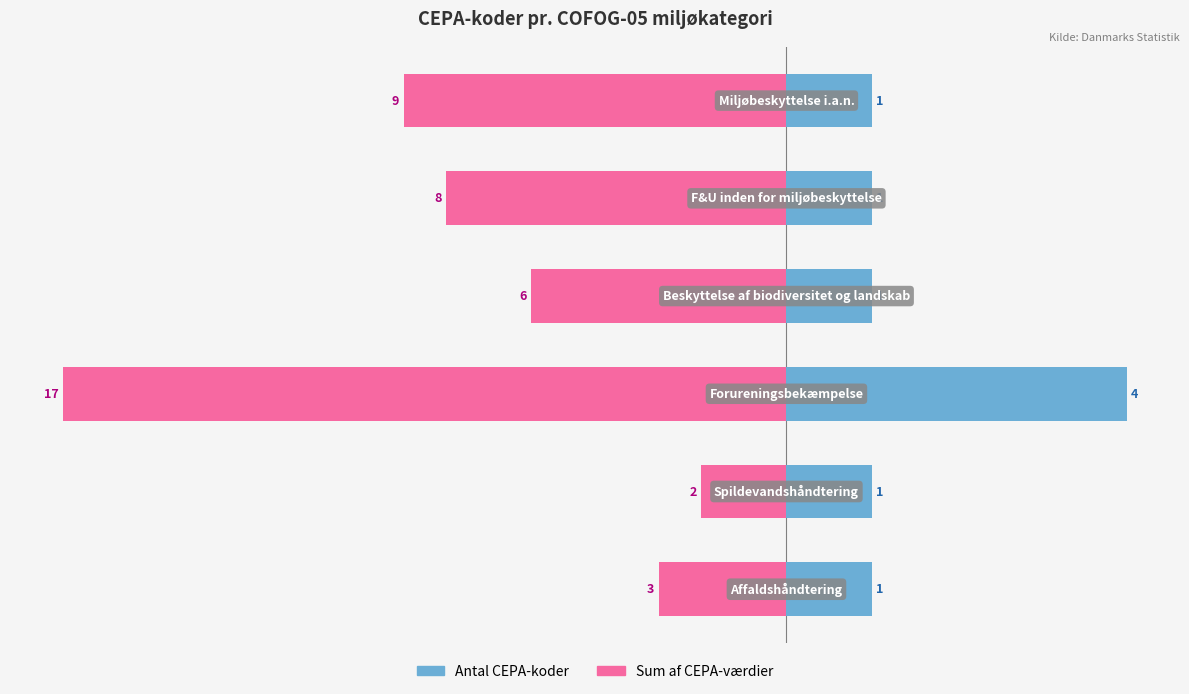

True or false: Antal CEPA-koder has a value of 0.5 at 5.

False